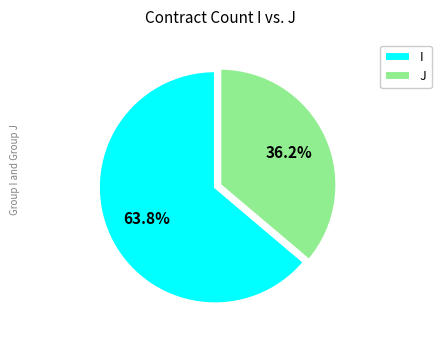

Approximately how many times larger is the value at J compared to I?

0.6